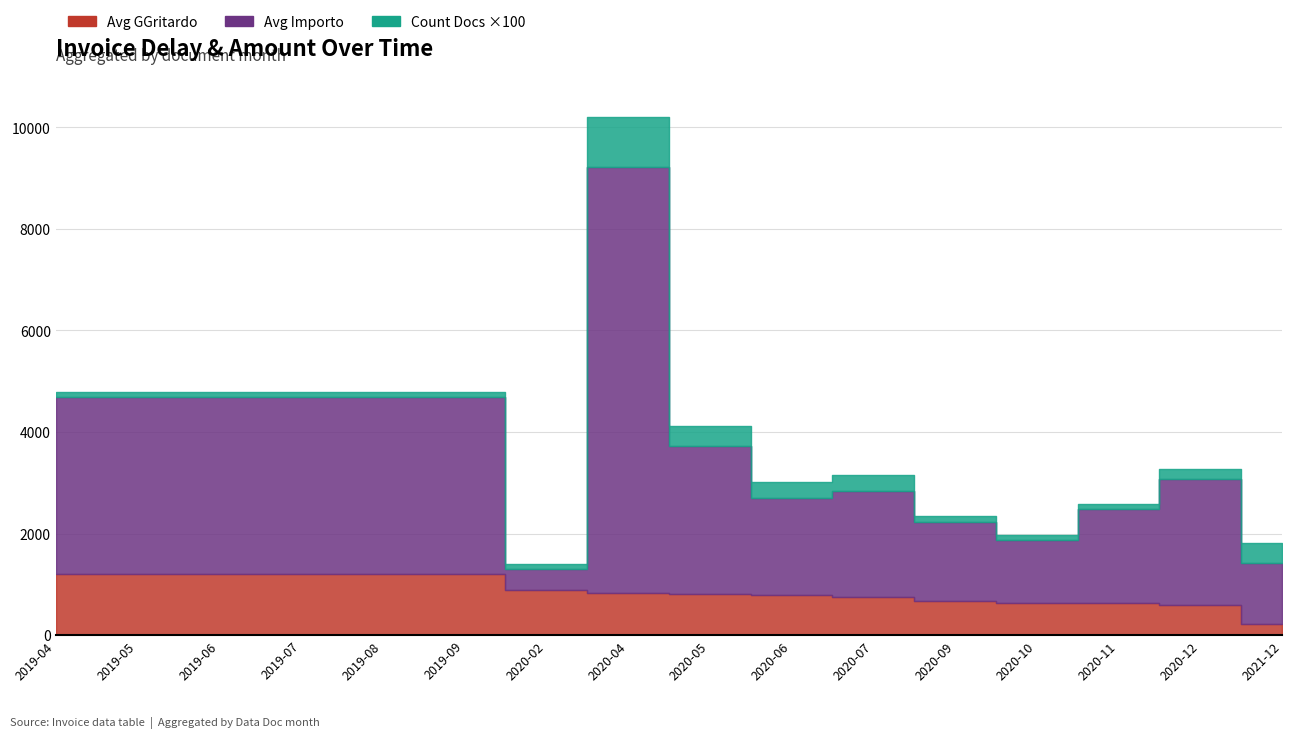

What is the value of the Avg GGritardo point at the 15th from the left?

602